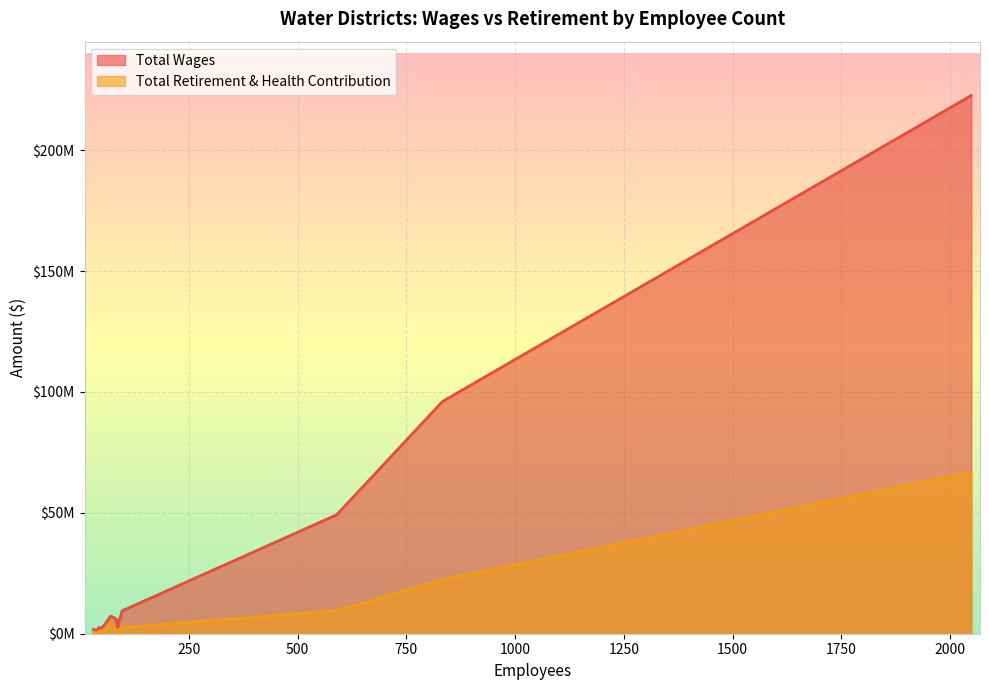

At which label is Total Retirement & Health Contribution closest to 33567267?

833